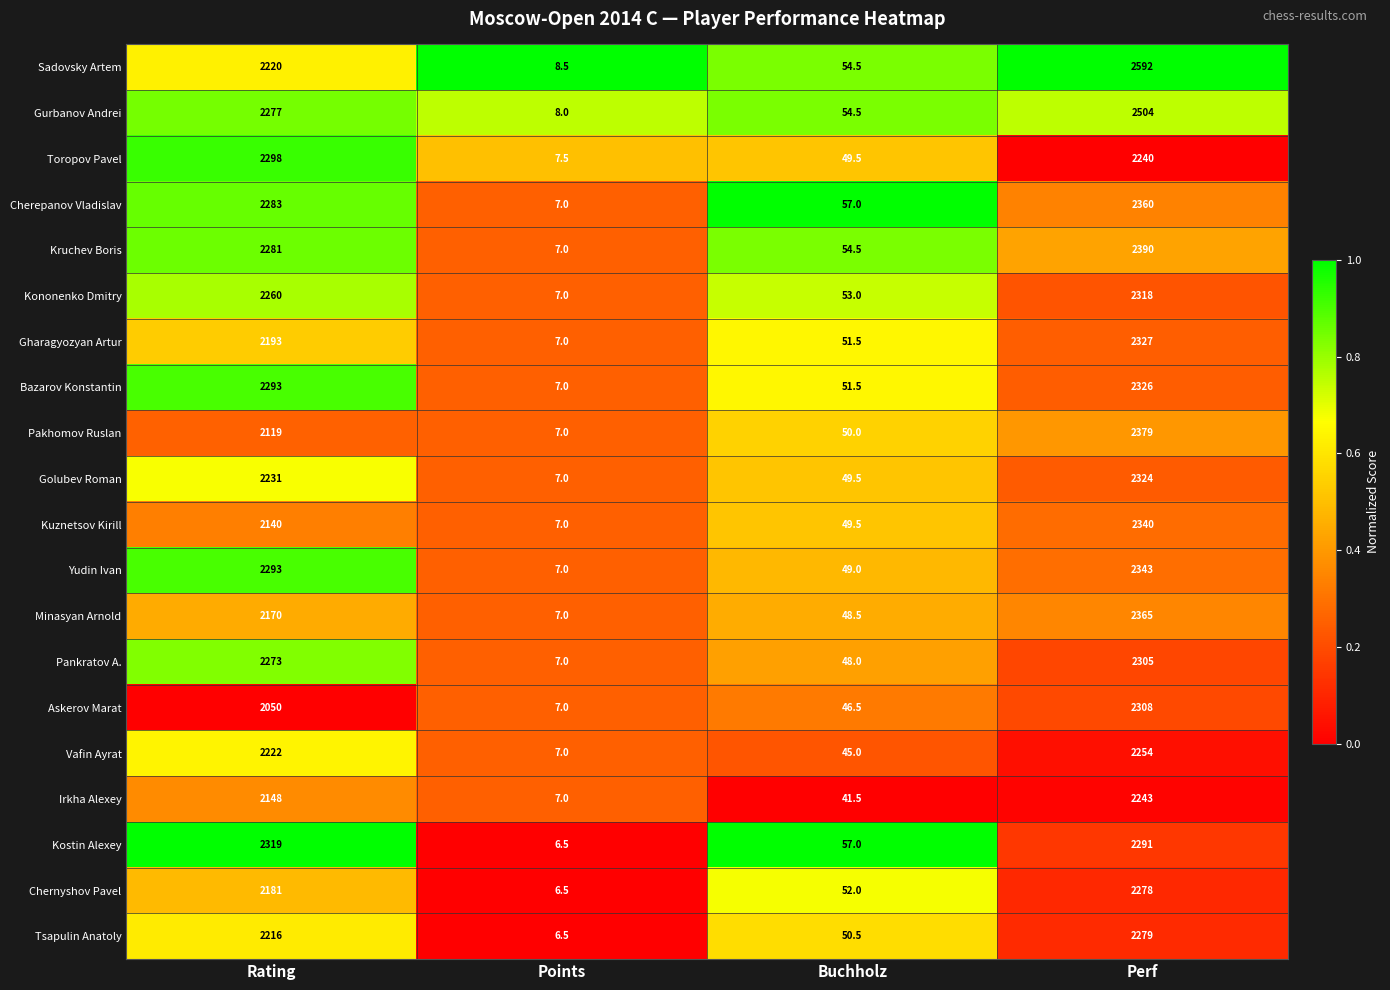

Where is Pakhomov Ruslan nearest to the value 1193?

Rating